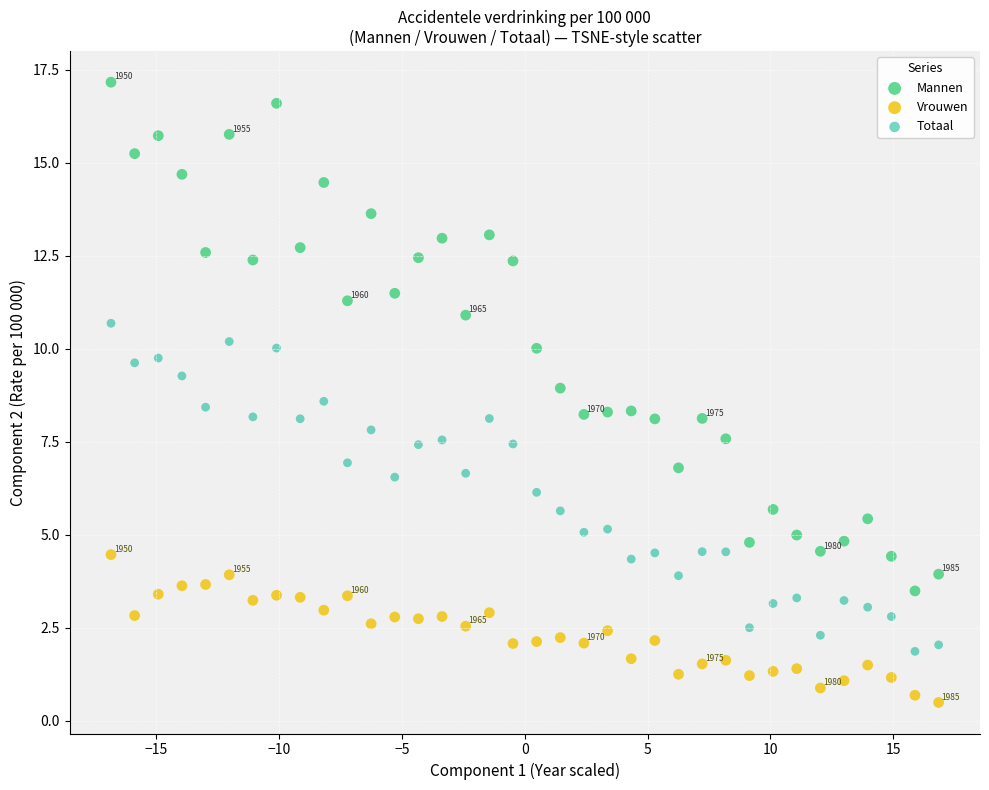

Across all data points, what is the range of Y values (max minus min)?

16.7